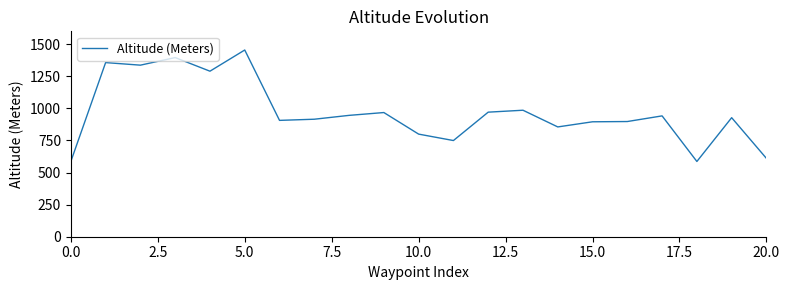

What is the difference between the maximum and minimum values?

868